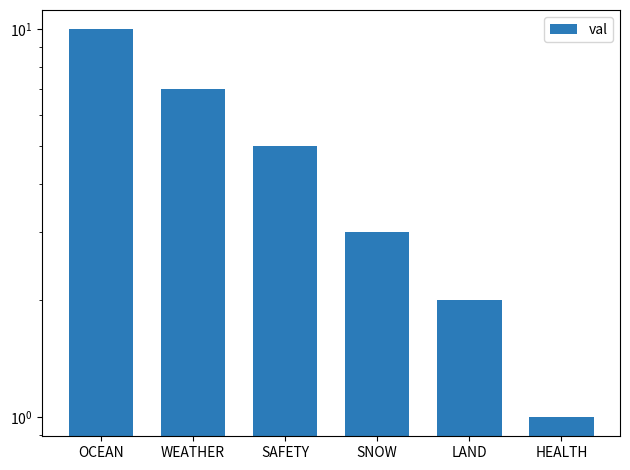

The chart shows a value of 14 at OCEAN. True or false?

False